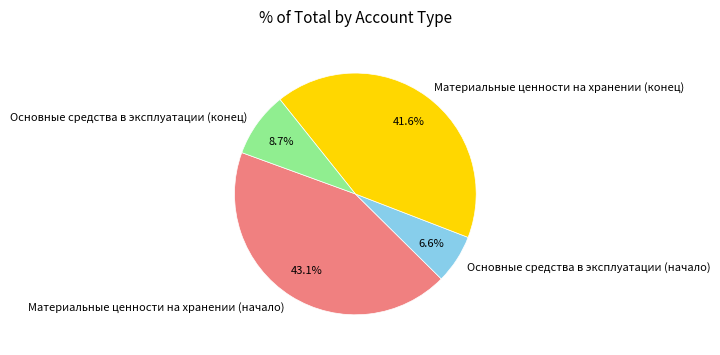

Rank the categories by value from lowest to highest.

Основные средства в эксплуатации (начало), Основные средства в эксплуатации (конец), Материальные ценности на хранении (конец), Материальные ценности на хранении (начало)